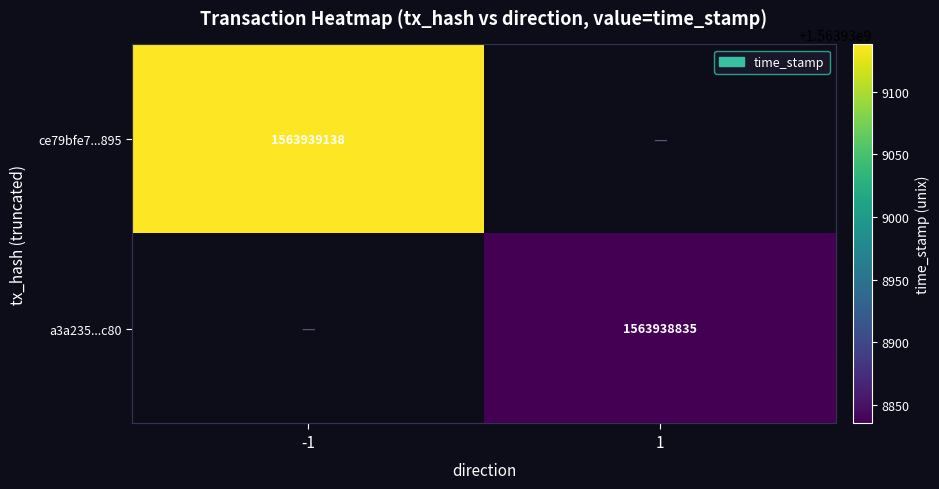

Rank the categories by ce79bfe7b4ba2b9545ef606fba8749aac18e895 value from lowest to highest.

1, -1